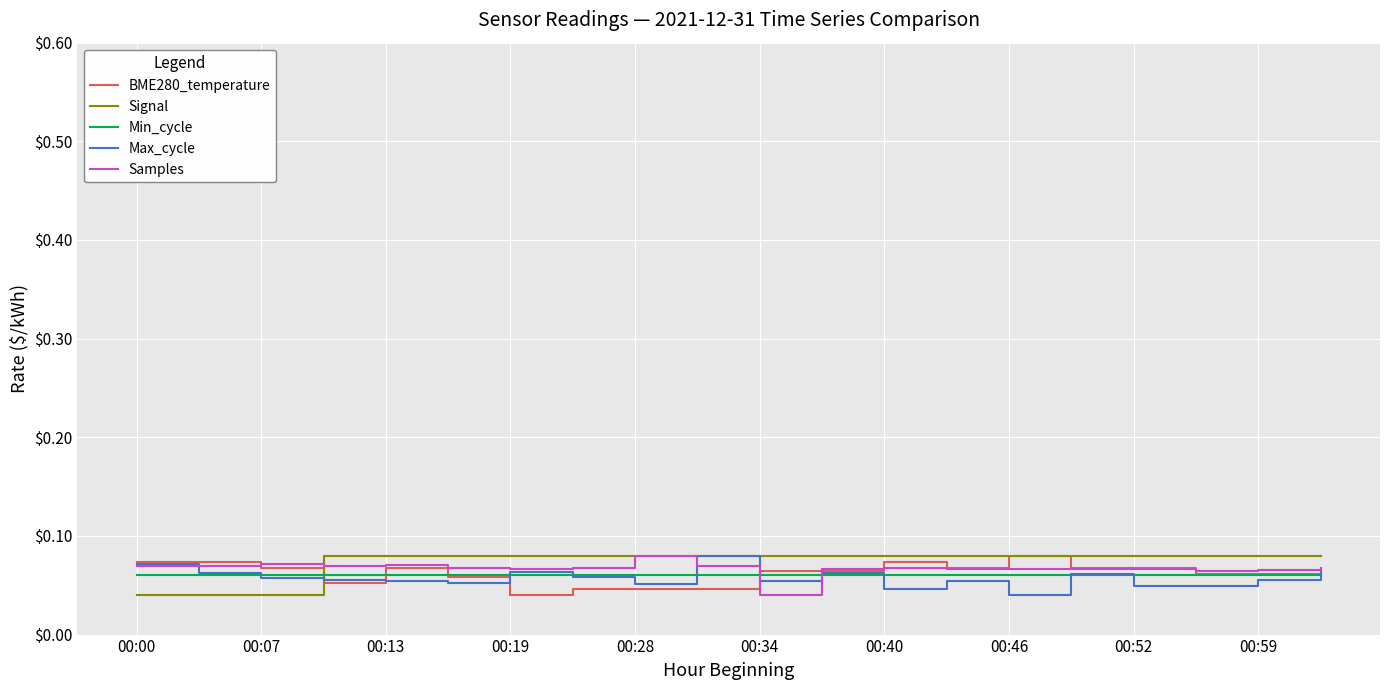

Does the chart display data point markers on the line(s)?

No